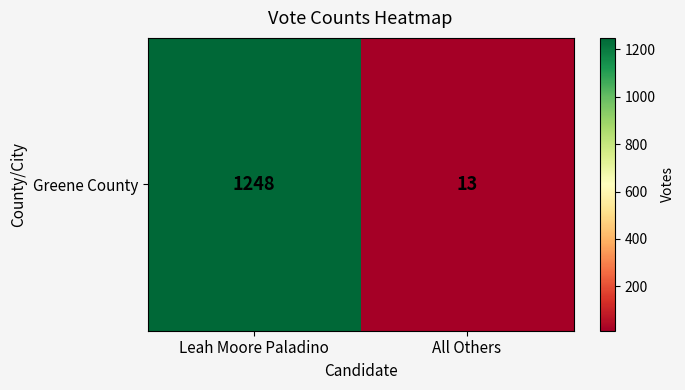

Count the number of data series in this chart.

1